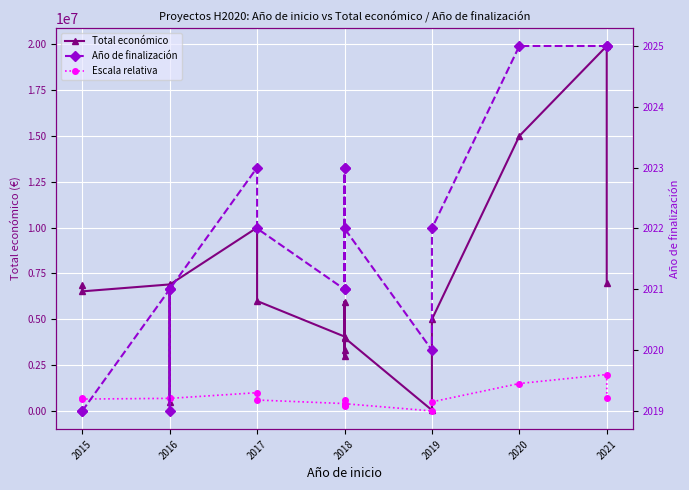

How many Año de finalización values are between 2021 and 2023?

10